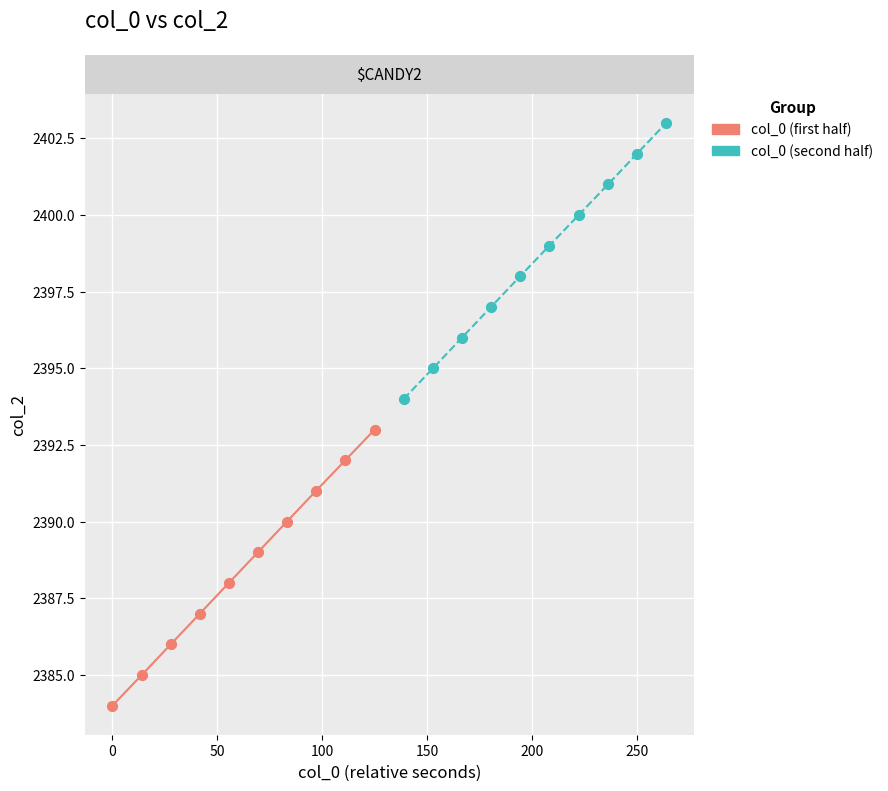

Which series reaches the minimum Y coordinate?

col_0 (first half)